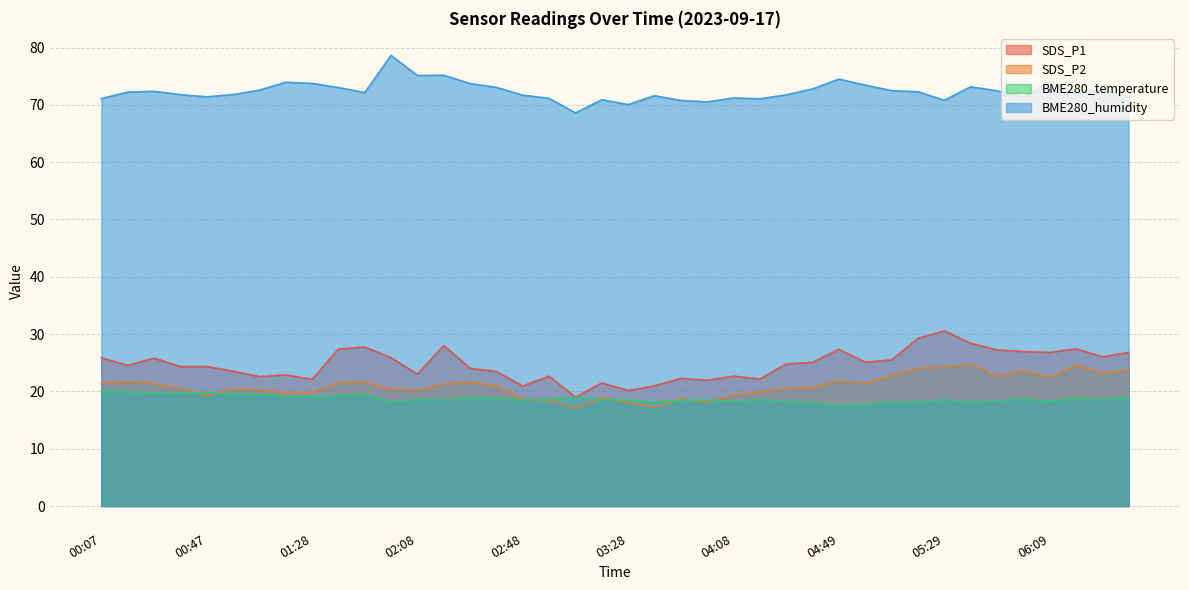

True or false: BME280_humidity and BME280_temperature cross at least once.

False